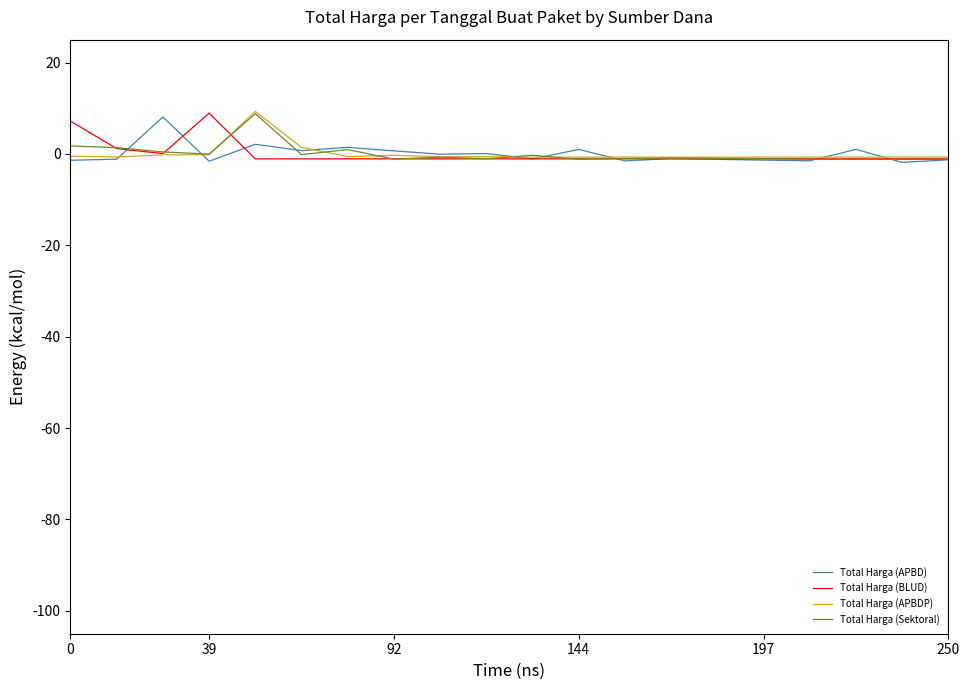

How many lines are shown in the chart?

4